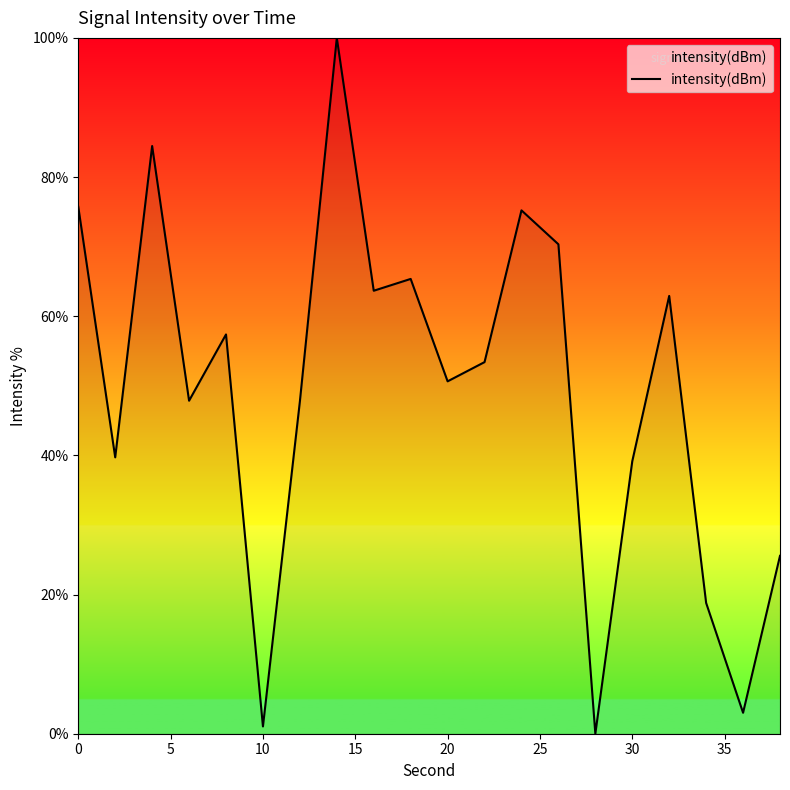

What is the maximum value shown in the chart?

100.0